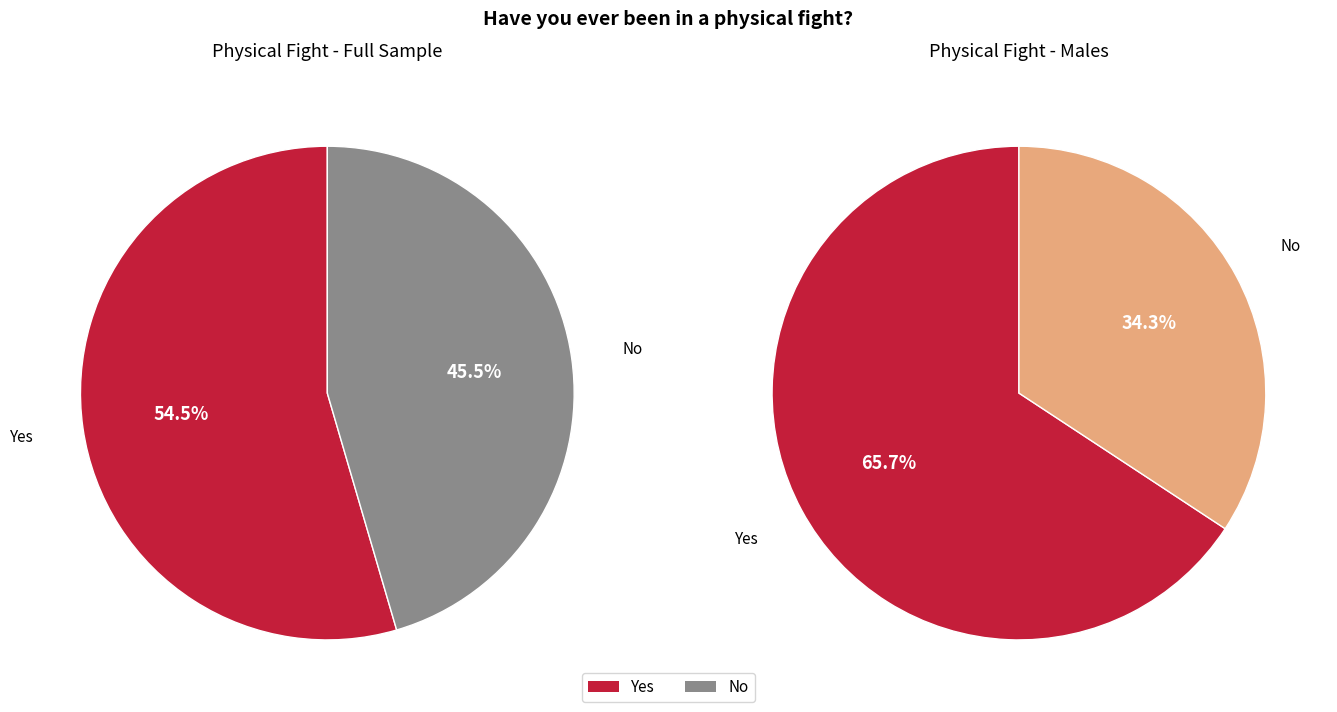

The Yes slice represents 60% of the pie. True or false?

False